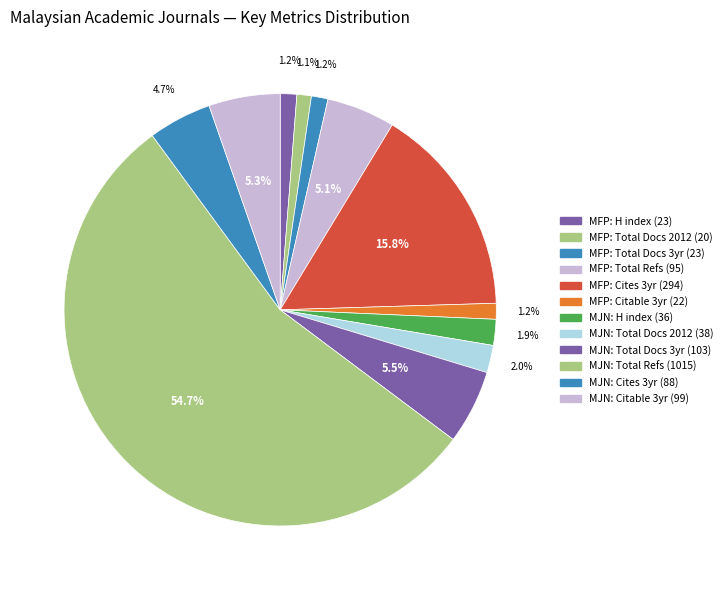

Count the number of slices in the pie.

12